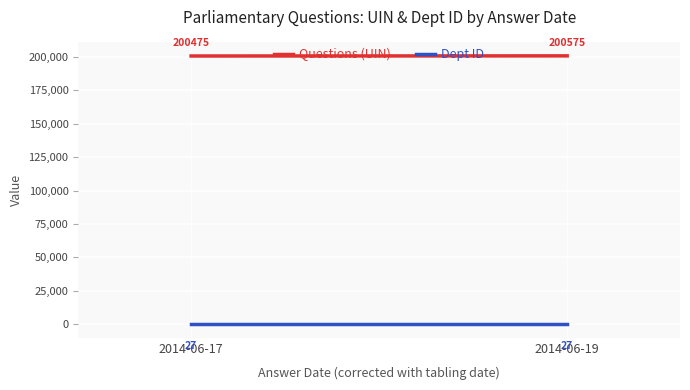

Reading left to right, list all the values displayed in this chart.

Questions (UIN): 2014-06-17=200475.0	2014-06-19=200575.3
Dept ID: 2014-06-17=27.0	2014-06-19=27.0